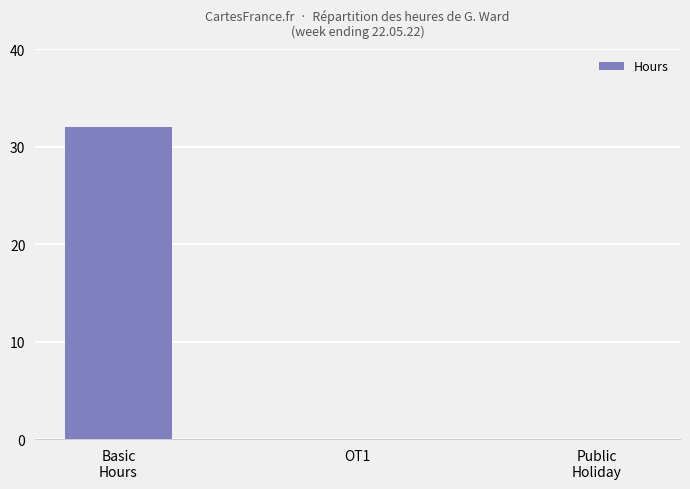

Reading left to right, what are all the values shown in this chart?

32	0	0